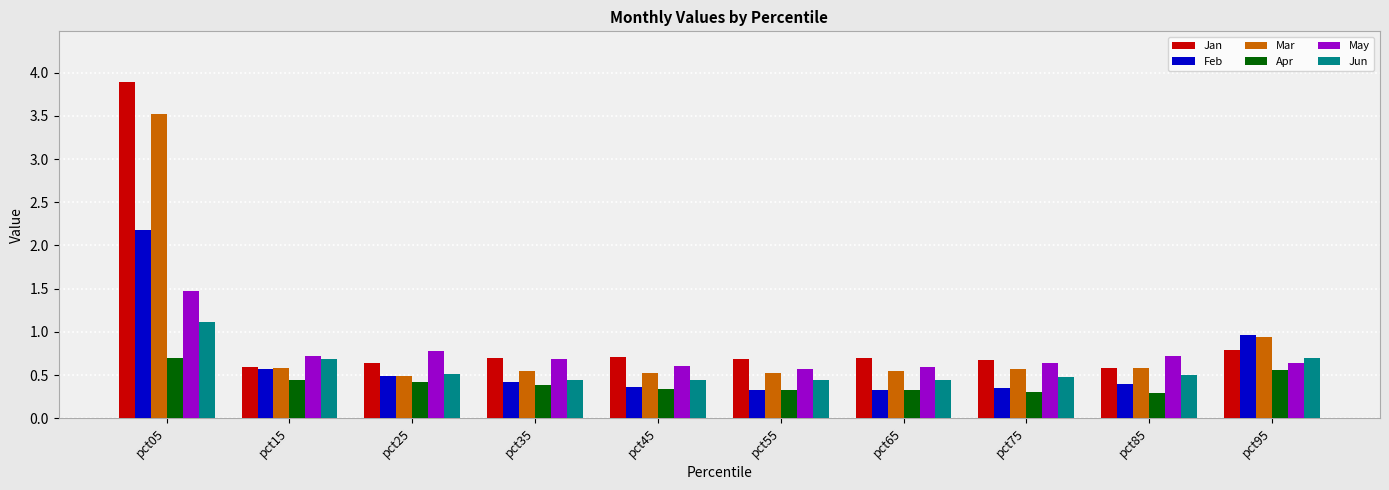

At which label does Jun reach its peak?

pct05